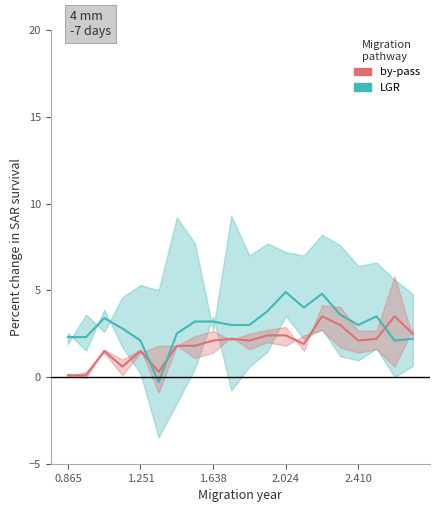

What is the smallest value displayed?

-0.3